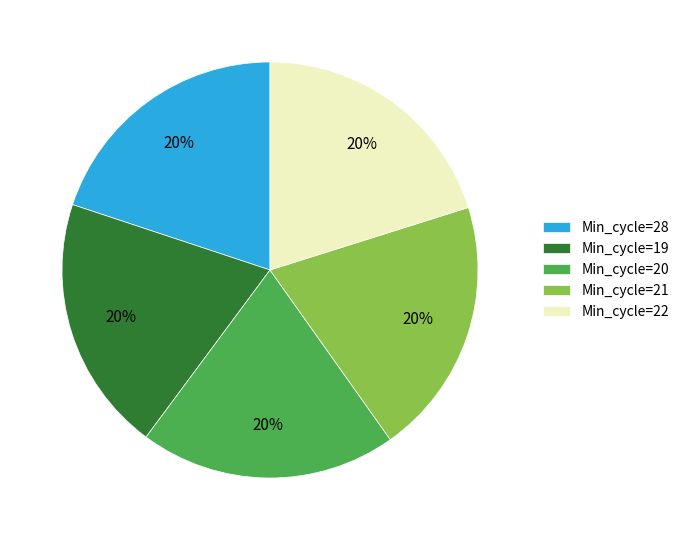

Is Min_cycle=20 the majority of the pie?

No